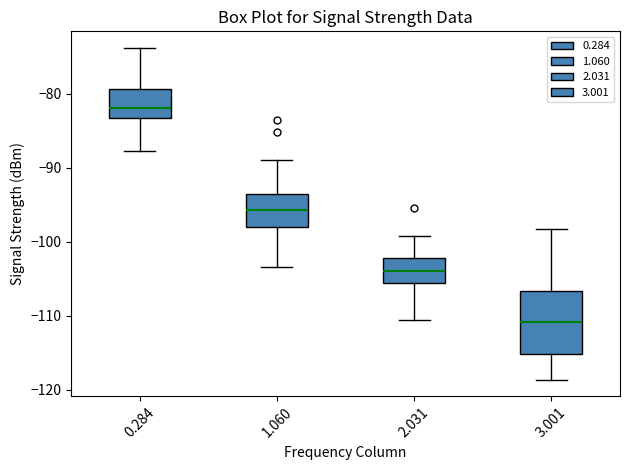

Comparing the boxes themselves (not the whiskers), which one is the tallest?

3.001